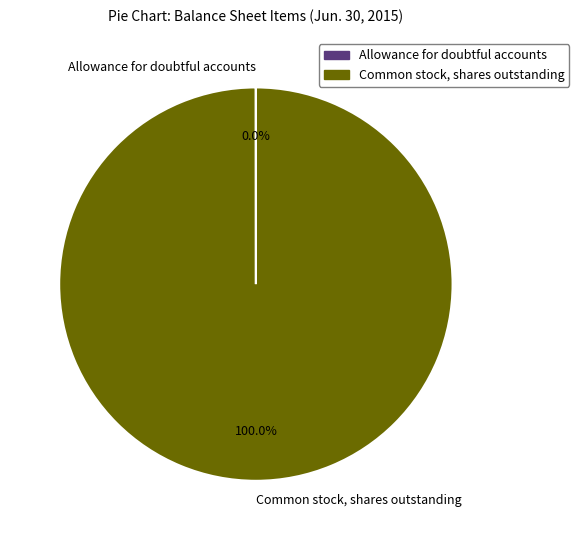

Which category accounts for the majority?

Common stock, shares outstanding